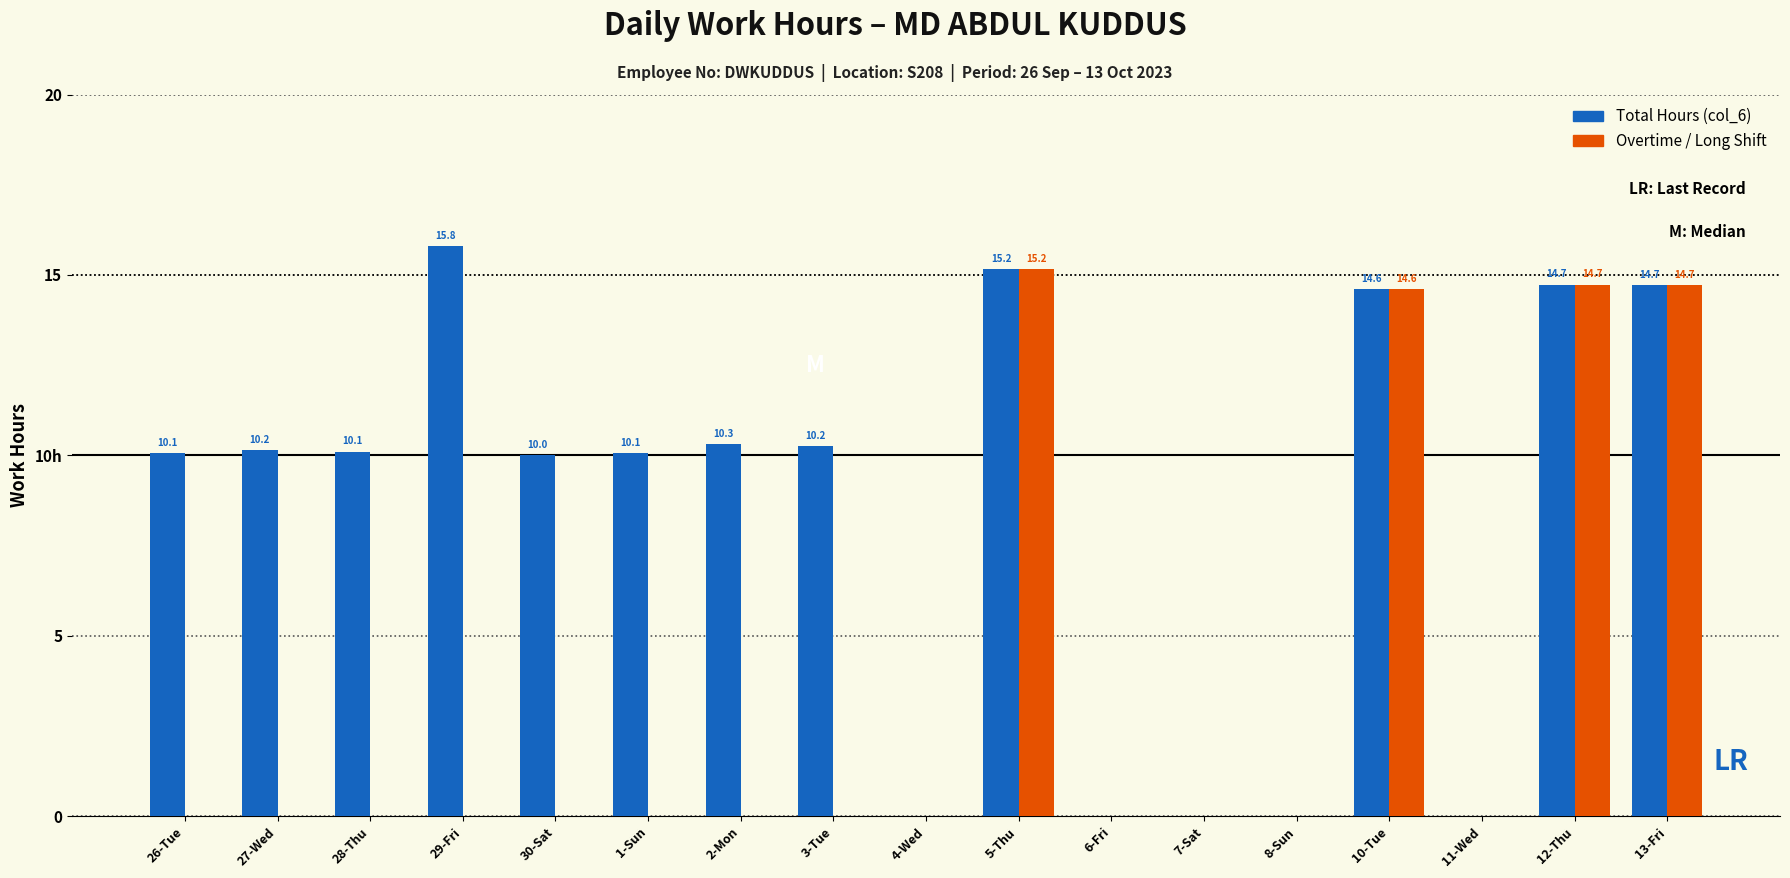

Does the chart contain stacked bars?

No